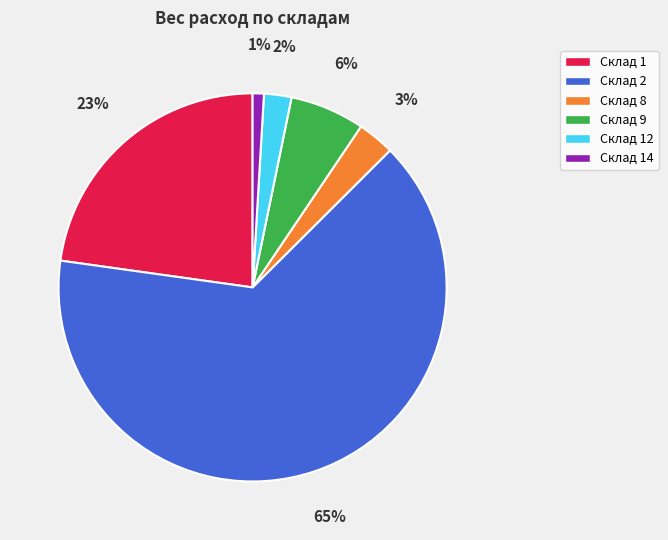

Rank the categories by value from highest to lowest.

Склад 2, Склад 1, Склад 9, Склад 8, Склад 12, Склад 14